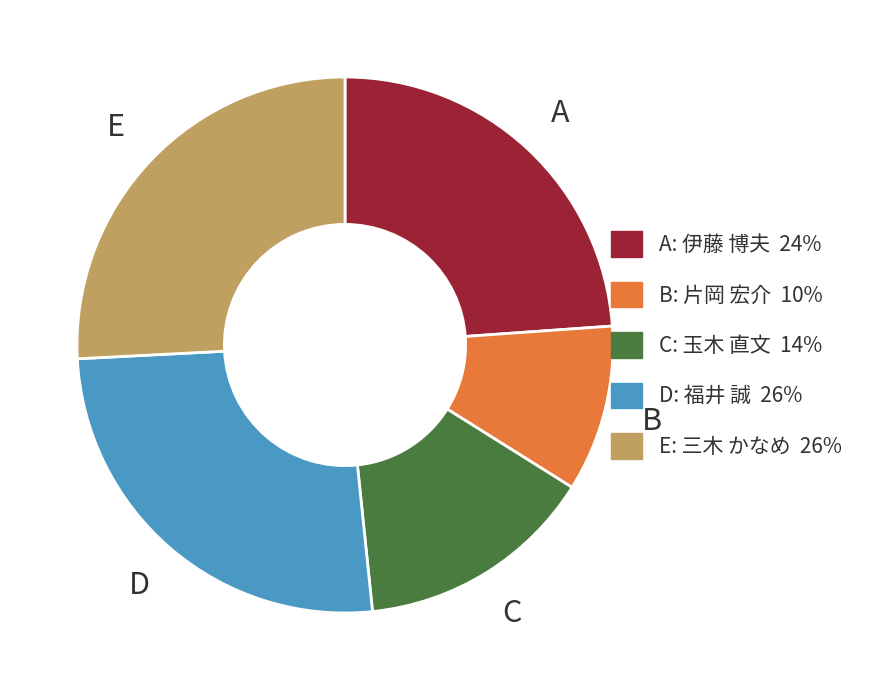

How many segments does this pie chart have?

5